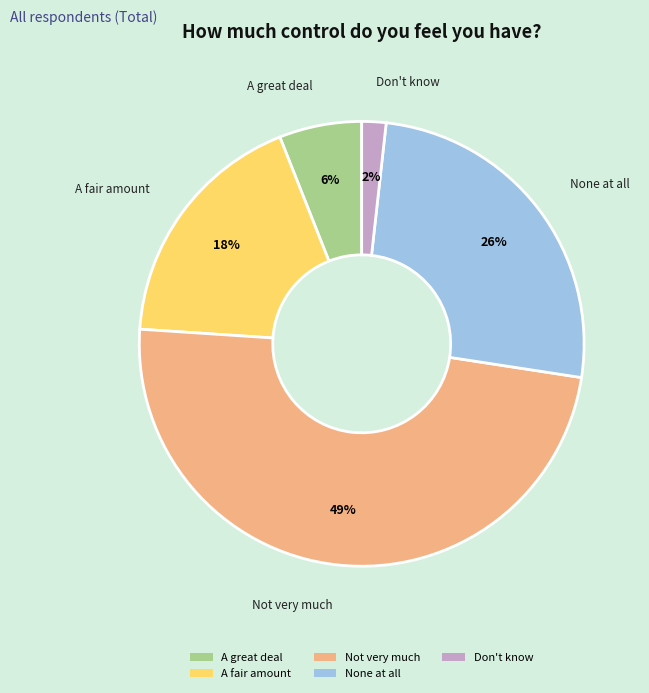

Combined, do Don't know and A great deal account for over 50%?

No